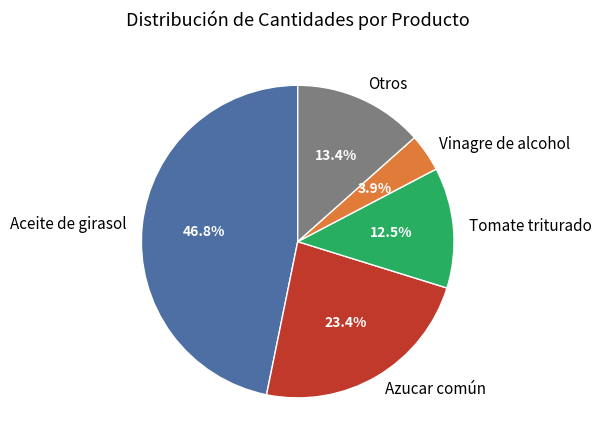

The Aceite de girasol slice represents 53% of the pie. True or false?

False